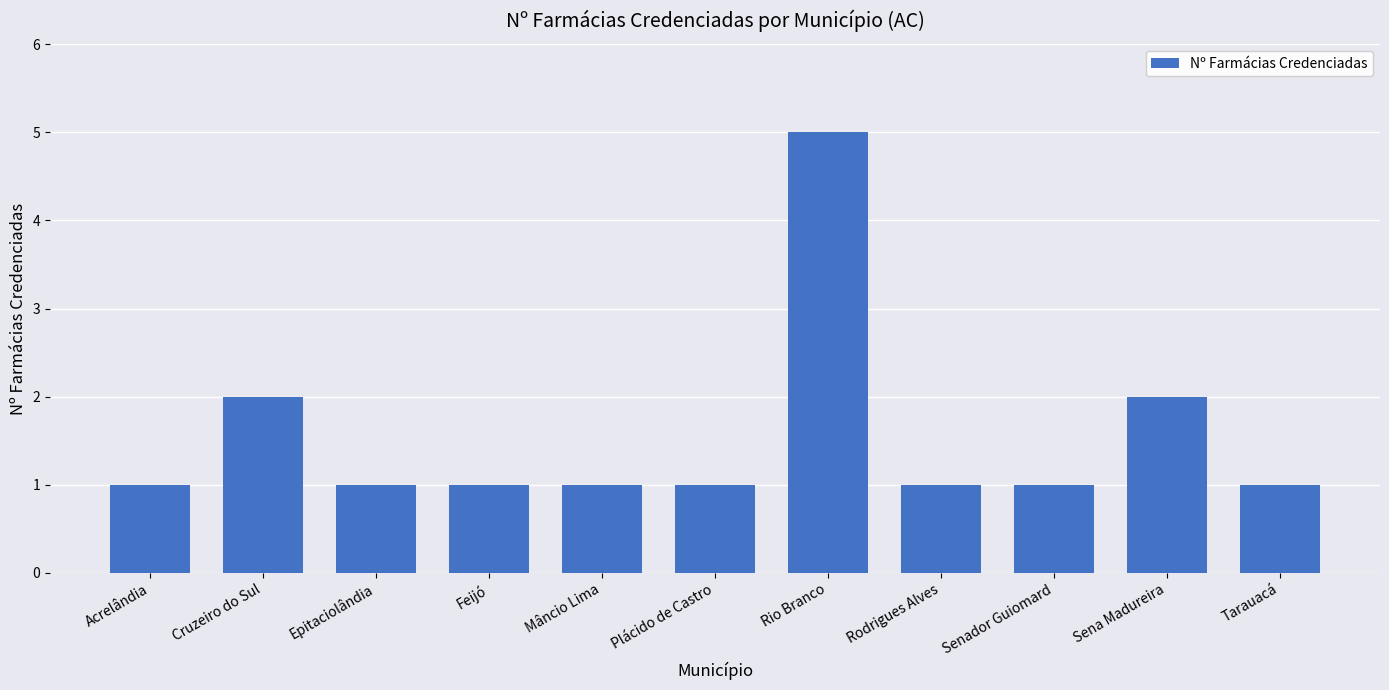

The value at Plácido de Castro is 0. True or false?

False